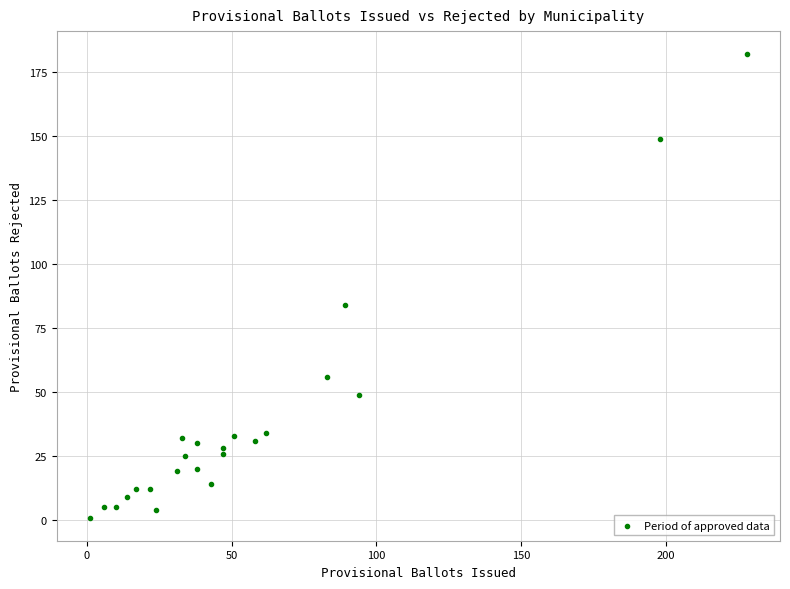

What Y value in the scatter plot is closest to 91?

84